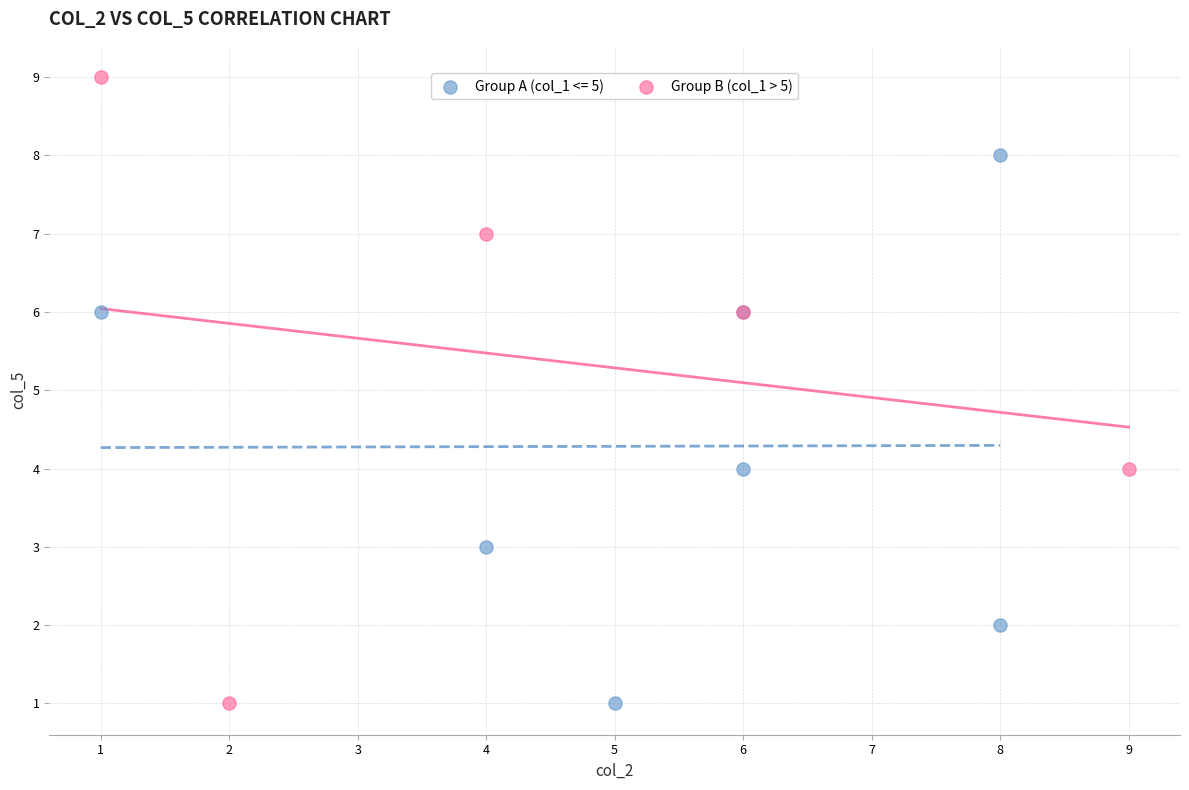

Which series reaches the maximum Y coordinate?

Group B (col_1 > 5)